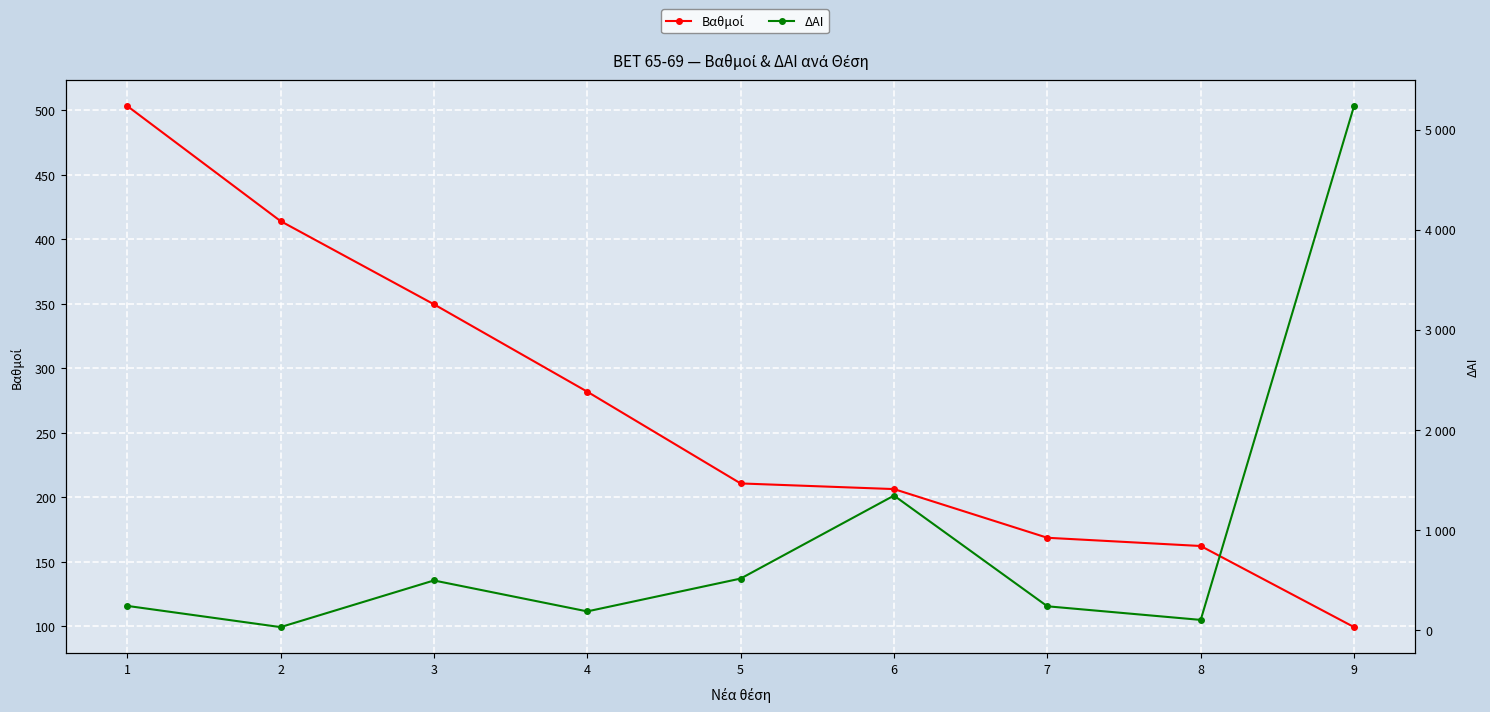

The value of ΔΑΙ at 7 is 237.0. True or false?

True